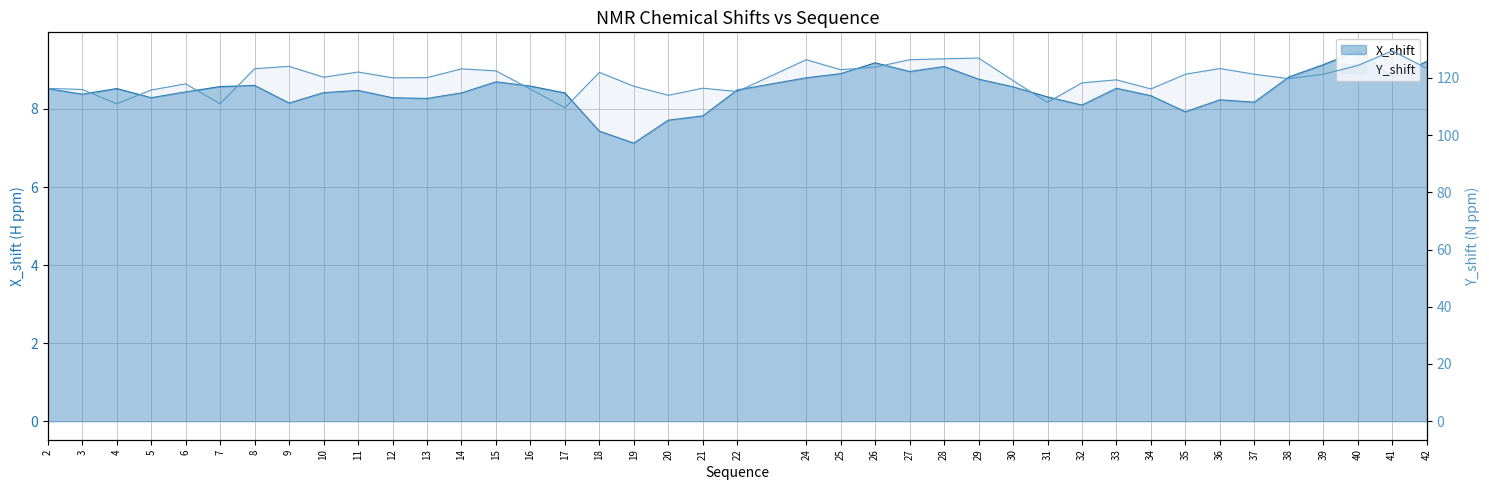

How many data points in Y_shift are less than 120?

18